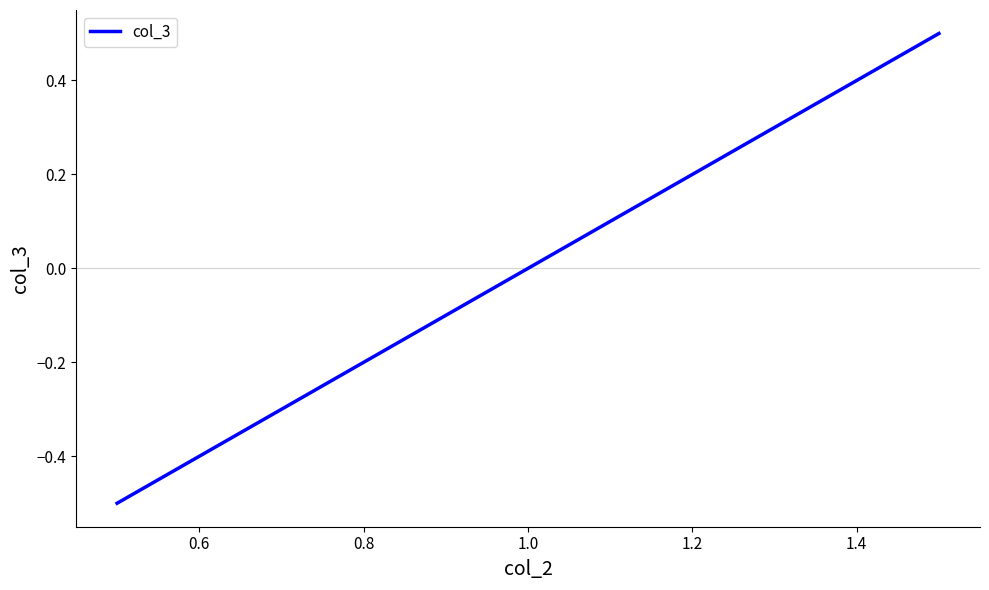

How many data points are less than 0?

1